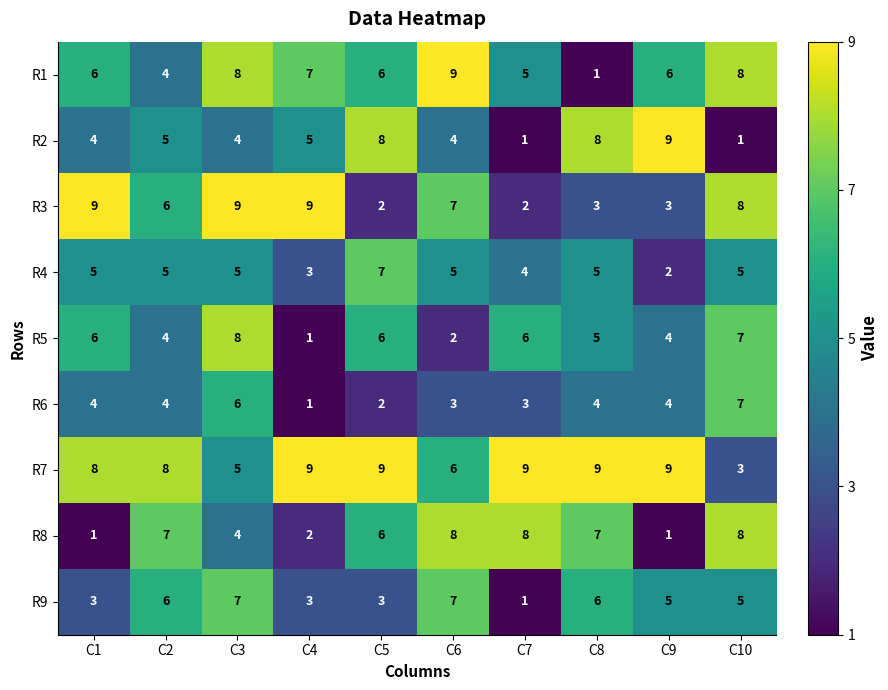

What is the sum of all R1 values?

60